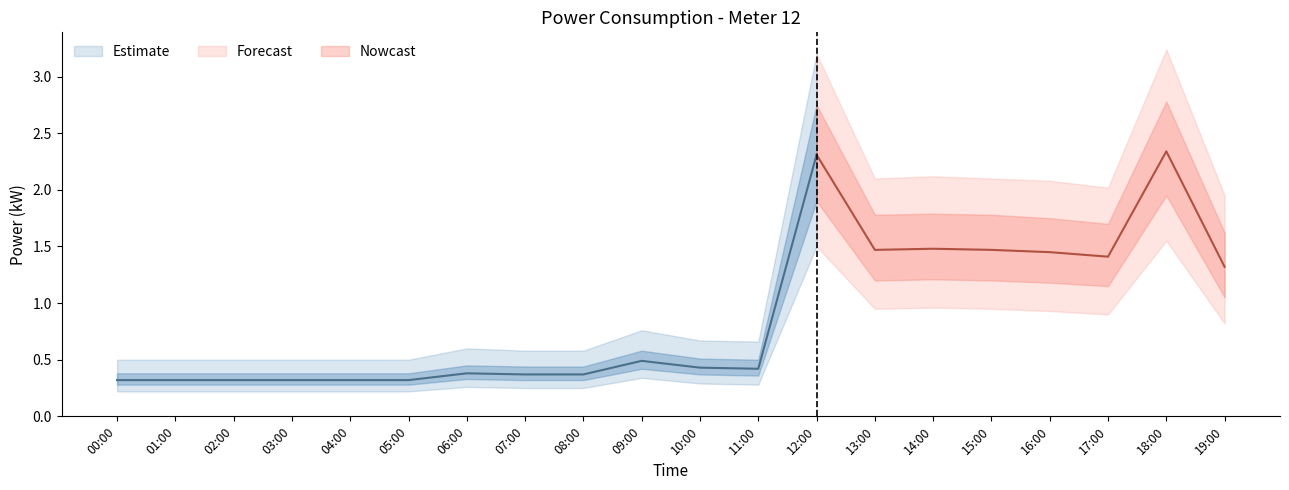

What is the spread (max minus min) of values at 15:00?

1.2